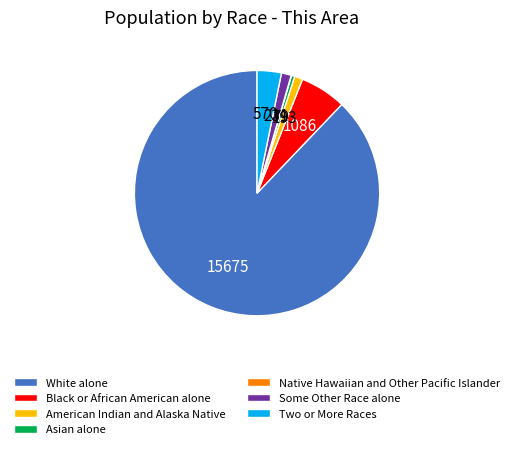

Is it true that American Indian and Alaska Native is 1% of the pie?

True